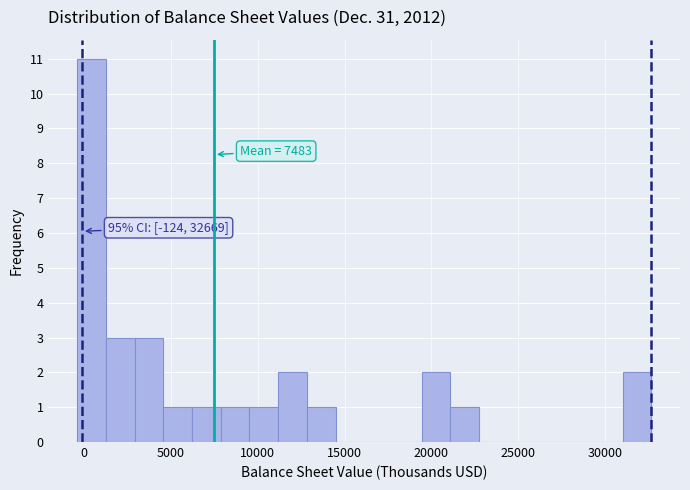

Around what value on the x-axis is the tallest bar? Give the approximate position of its centre, as read against the axis.

500